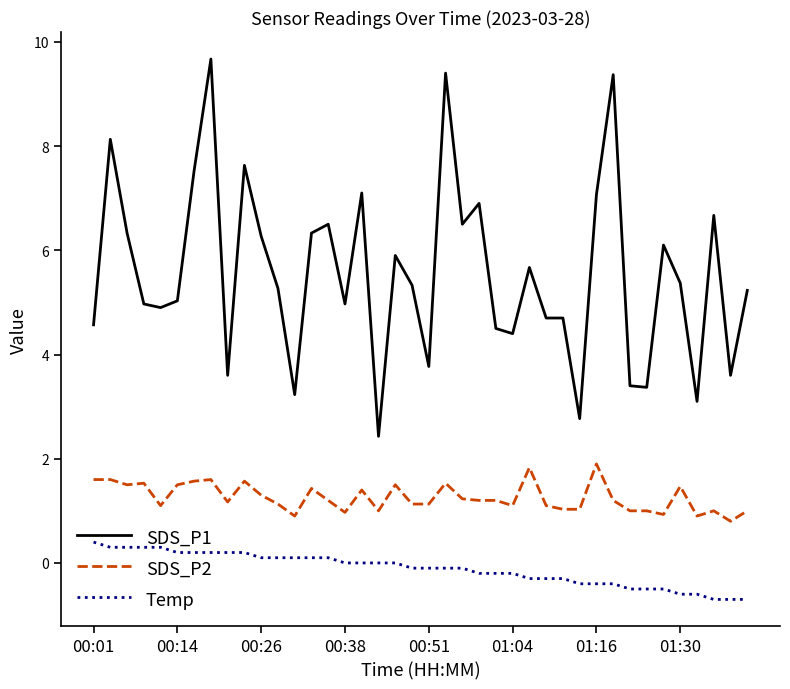

True or false: Temp and SDS_P2 cross at least once.

False